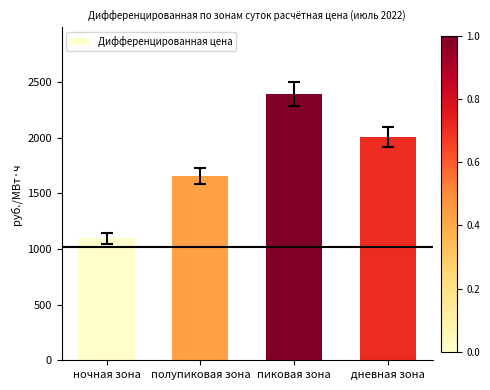

How many values are below 2008?

2